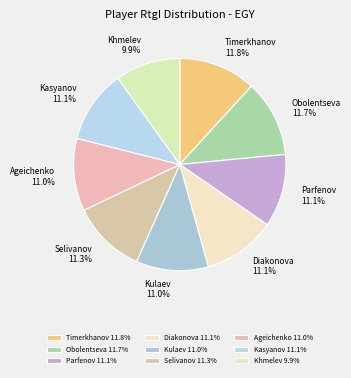

What is the ratio of the value at Kulaev to the value at Timerkhanov?

0.9